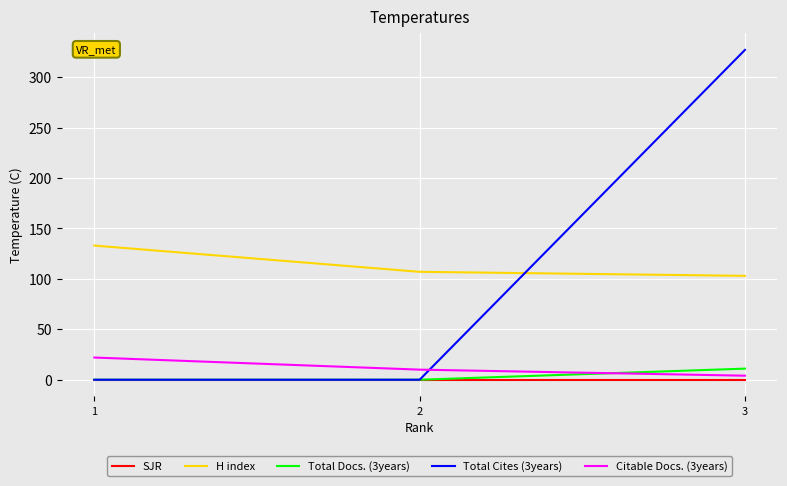

What is the sum of all Citable Docs. (3years) values?

36